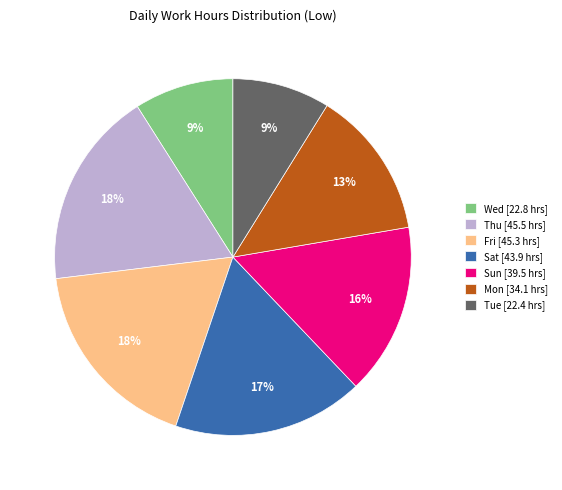

Does any single category account for the majority?

No